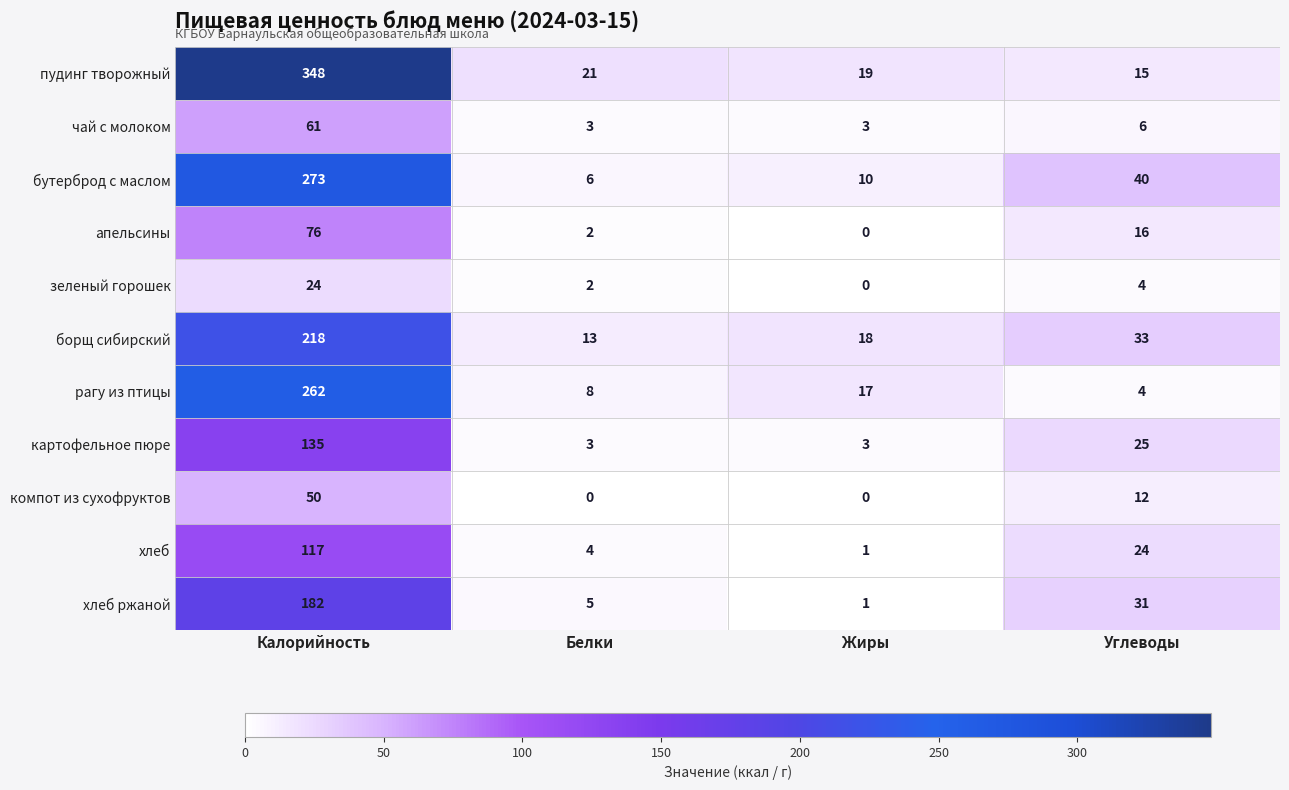

Count the number of categories in the chart.

4